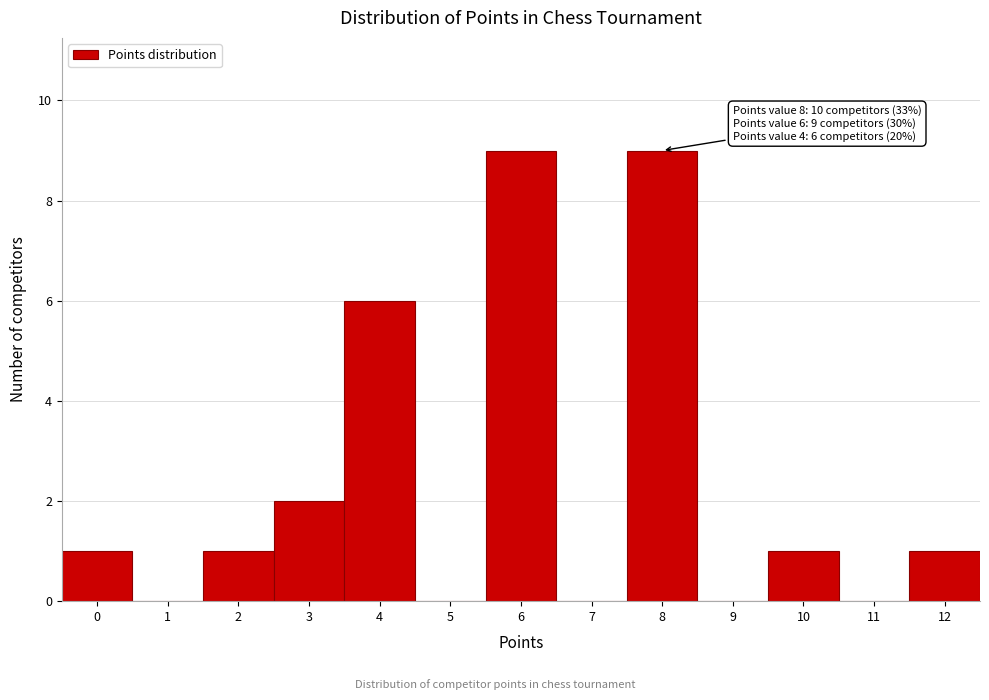

Reading left to right, transcribe all the data shown in this chart.

0=1	1=0	2=1	3=2	4=6	5=0	6=9	7=0	8=9	9=0	10=1	11=0	12=1